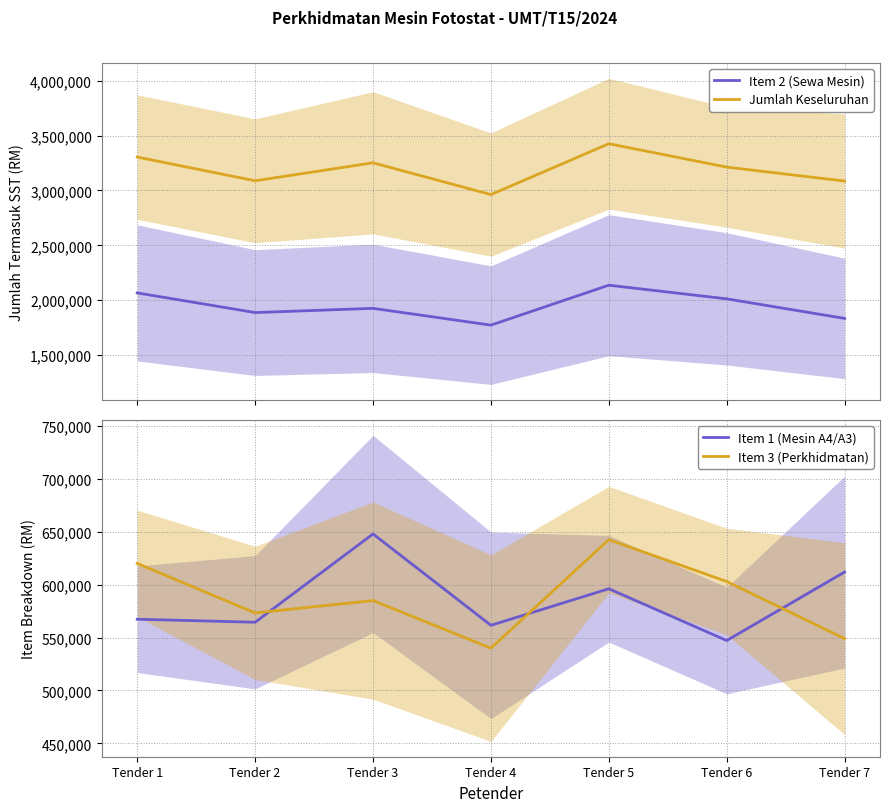

What are all the series names shown in the legend?

Item 2 (Sewa Mesin), Jumlah Keseluruhan, Item 1 (Mesin A4/A3), Item 3 (Perkhidmatan)